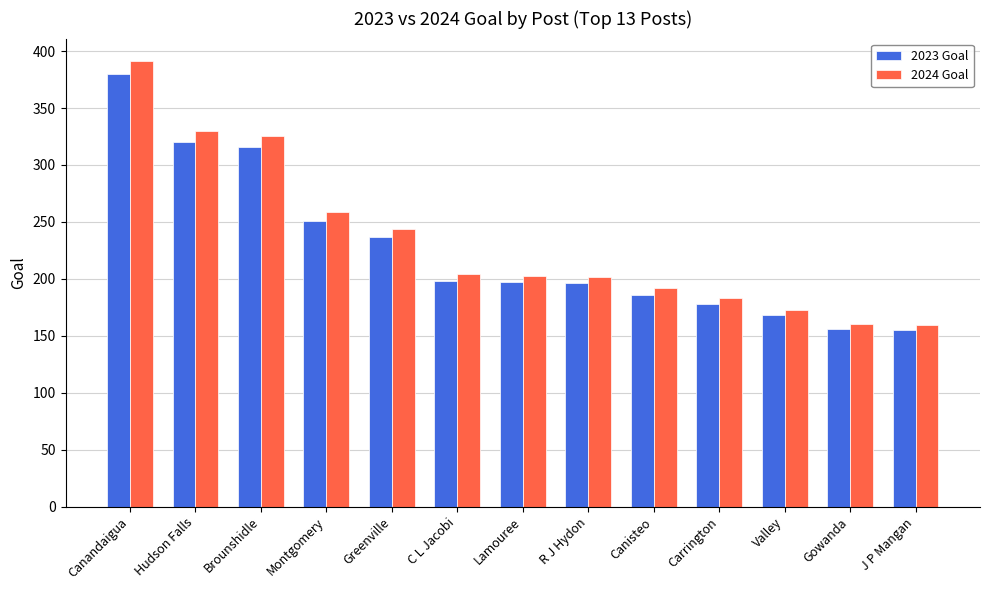

Which category has the highest value across all series?

Canandaigua